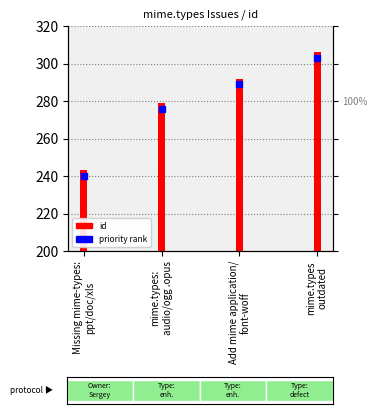

Rank the categories by value from highest to lowest.

mime.types
outdated, Add mime application/
font-woff, mime.types:
audio/ogg .opus, Missing mime-types:
ppt/doc/xls